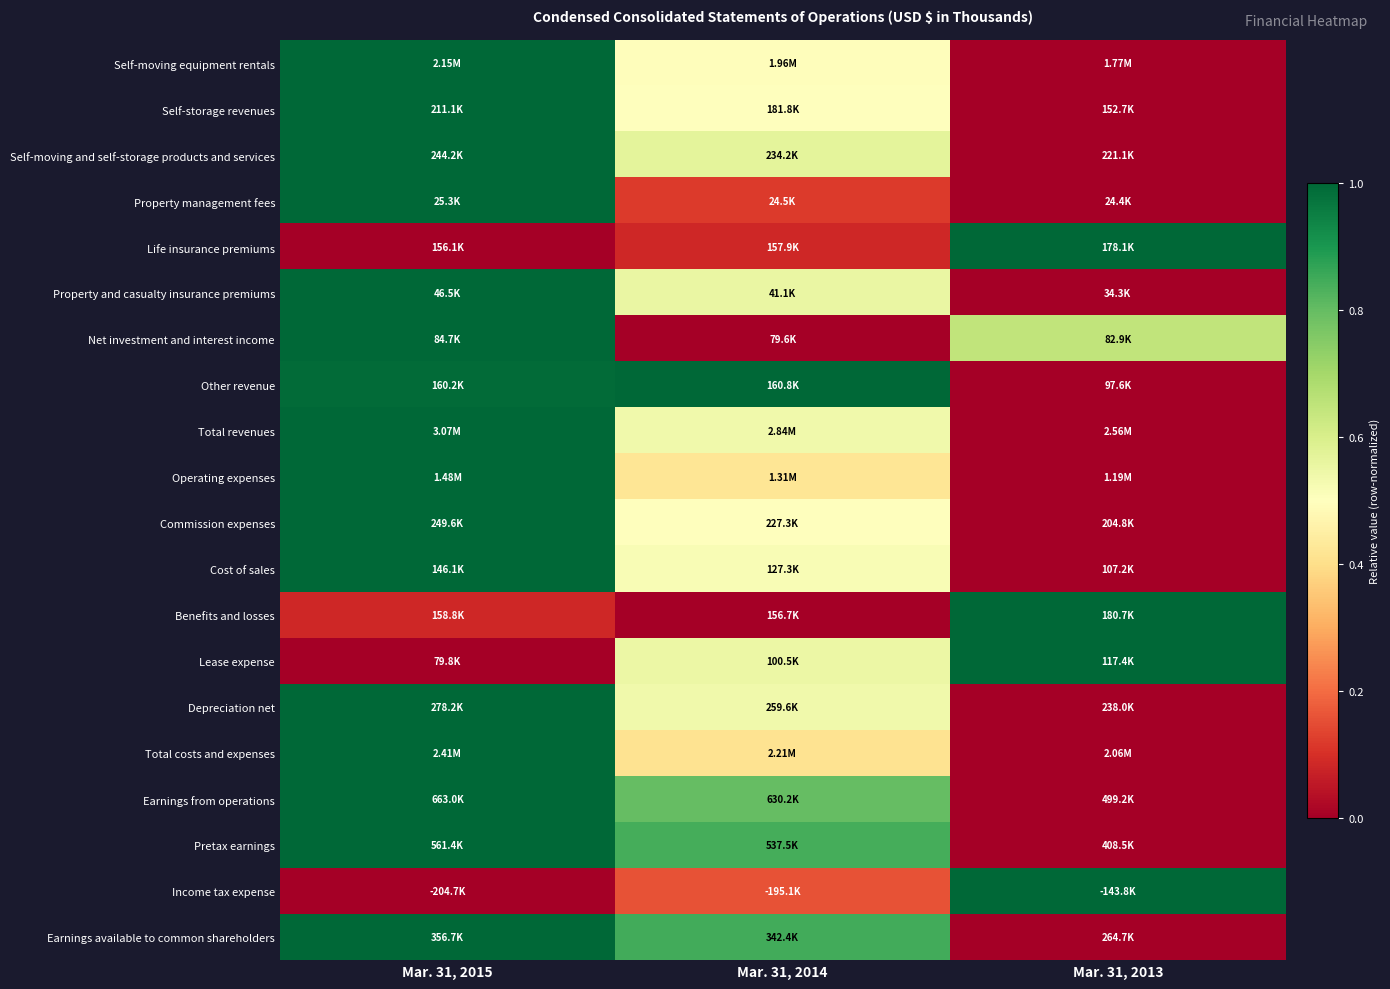

Reading left to right, extract all data points from this chart.

Self-moving equipment rentals: Mar. 31, 2015=1.0	Mar. 31, 2014=0.5	Mar. 31, 2013=0.0
Self-storage revenues: Mar. 31, 2015=1.0	Mar. 31, 2014=0.5	Mar. 31, 2013=0.0
Self-moving and self-storage products and services: Mar. 31, 2015=1.0	Mar. 31, 2014=0.6	Mar. 31, 2013=0.0
Property management fees: Mar. 31, 2015=1.0	Mar. 31, 2014=0.1	Mar. 31, 2013=0.0
Life insurance premiums: Mar. 31, 2015=0.0	Mar. 31, 2014=0.1	Mar. 31, 2013=1.0
Property and casualty insurance premiums: Mar. 31, 2015=1.0	Mar. 31, 2014=0.6	Mar. 31, 2013=0.0
Net investment and interest income: Mar. 31, 2015=1.0	Mar. 31, 2014=0.0	Mar. 31, 2013=0.6
Other revenue: Mar. 31, 2015=1.0	Mar. 31, 2014=1.0	Mar. 31, 2013=0.0
Total revenues: Mar. 31, 2015=1.0	Mar. 31, 2014=0.5	Mar. 31, 2013=0.0
Operating expenses: Mar. 31, 2015=1.0	Mar. 31, 2014=0.4	Mar. 31, 2013=0.0
Commission expenses: Mar. 31, 2015=1.0	Mar. 31, 2014=0.5	Mar. 31, 2013=0.0
Cost of sales: Mar. 31, 2015=1.0	Mar. 31, 2014=0.5	Mar. 31, 2013=0.0
Benefits and losses: Mar. 31, 2015=0.1	Mar. 31, 2014=0.0	Mar. 31, 2013=1.0
Lease expense: Mar. 31, 2015=0.0	Mar. 31, 2014=0.5	Mar. 31, 2013=1.0
Depreciation net: Mar. 31, 2015=1.0	Mar. 31, 2014=0.5	Mar. 31, 2013=0.0
Total costs and expenses: Mar. 31, 2015=1.0	Mar. 31, 2014=0.4	Mar. 31, 2013=0.0
Earnings from operations: Mar. 31, 2015=1.0	Mar. 31, 2014=0.8	Mar. 31, 2013=0.0
Pretax earnings: Mar. 31, 2015=1.0	Mar. 31, 2014=0.8	Mar. 31, 2013=0.0
Income tax expense: Mar. 31, 2015=0.0	Mar. 31, 2014=0.2	Mar. 31, 2013=1.0
Earnings available to common shareholders: Mar. 31, 2015=1.0	Mar. 31, 2014=0.8	Mar. 31, 2013=0.0